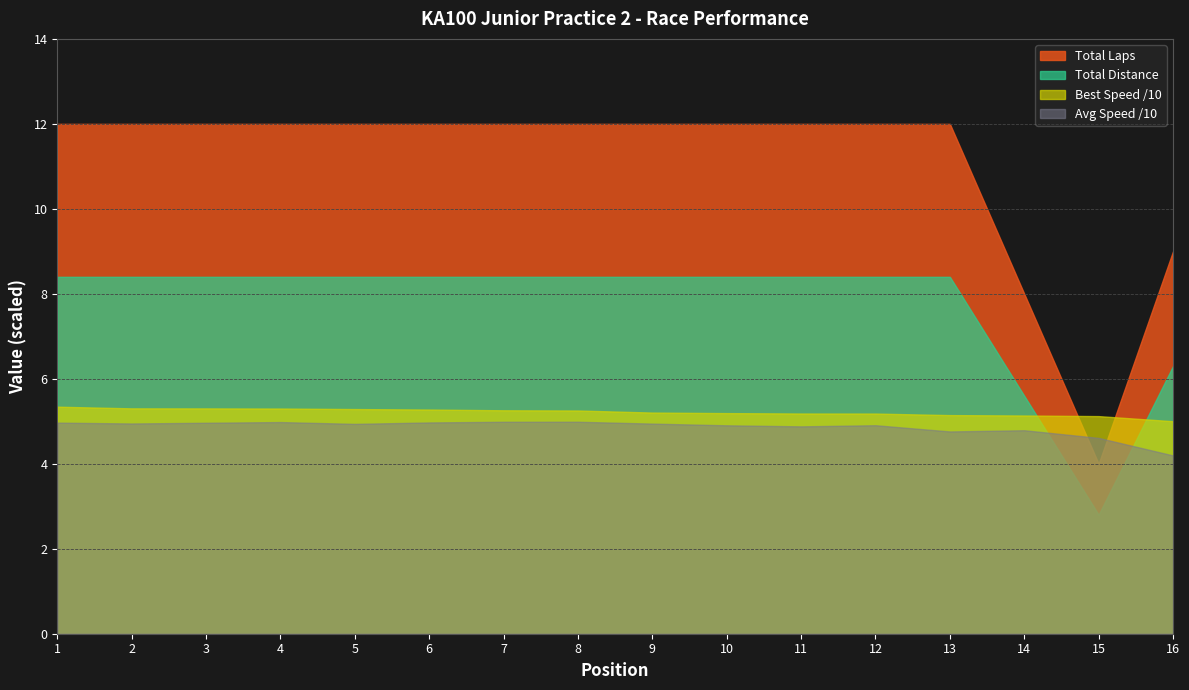

What is the spread (max minus min) of values at 7?

7.0